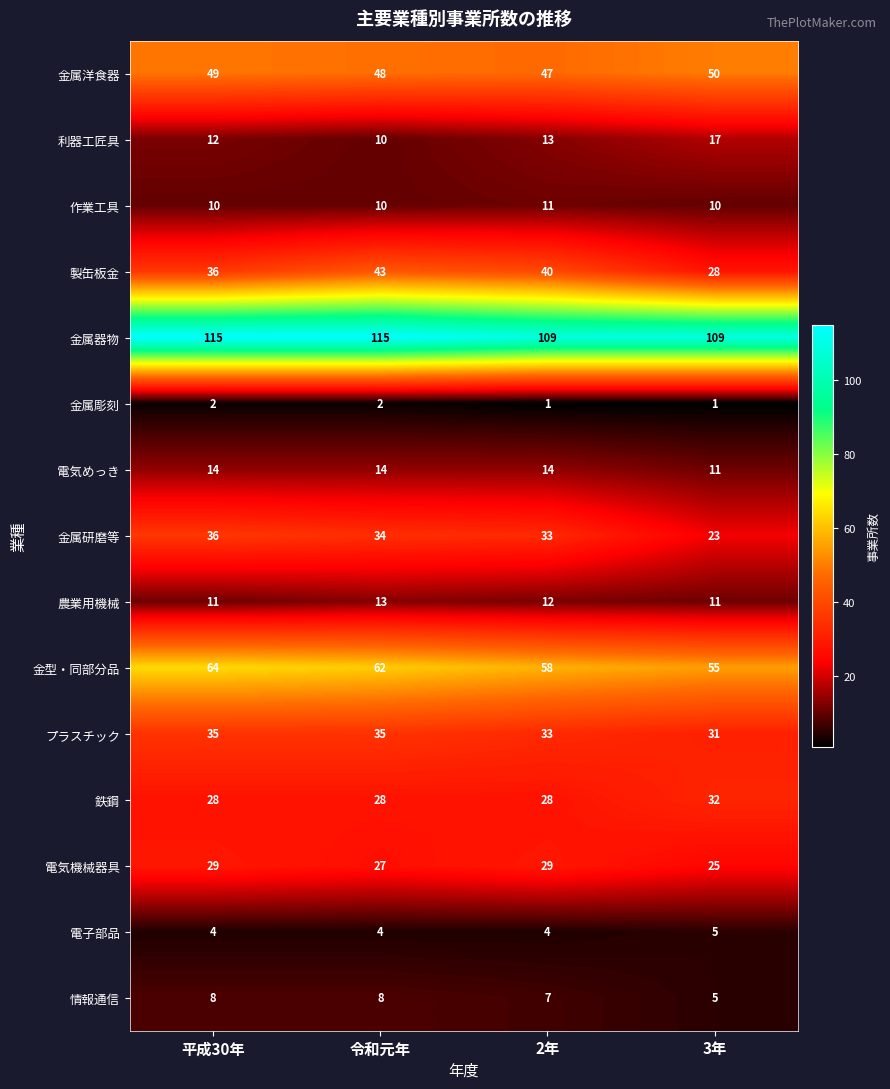

Which category has the highest value in the 電子部品 series?

3年